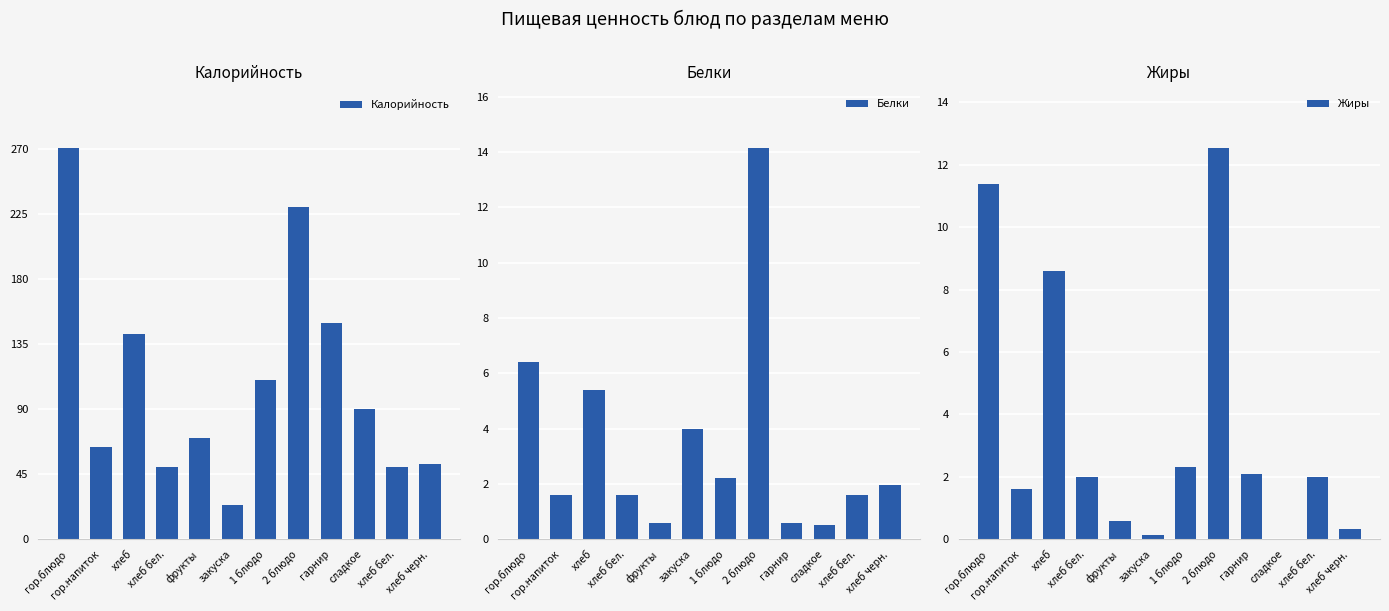

What is the greatest value displayed?

271.0